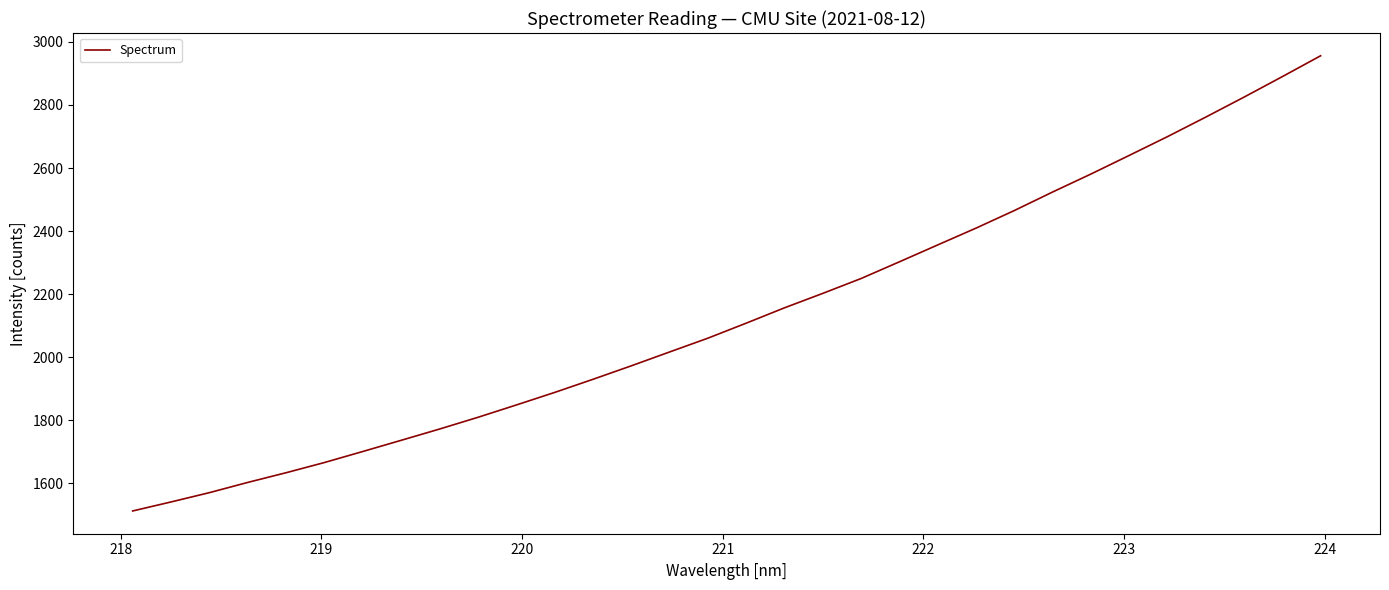

What is the maximum value shown in the chart?

2955.9